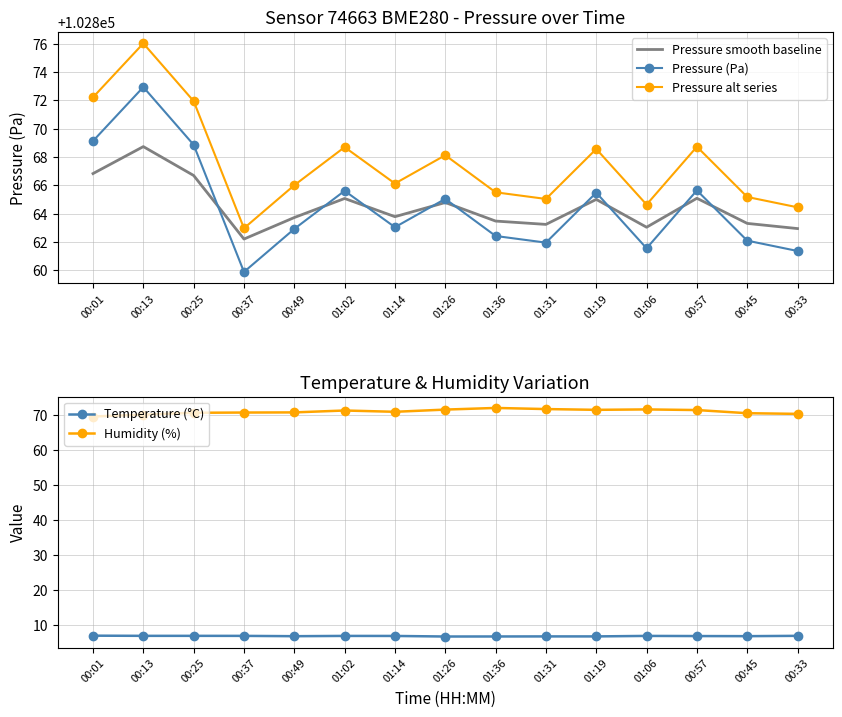

Which category has the lowest value across all series?

01:26